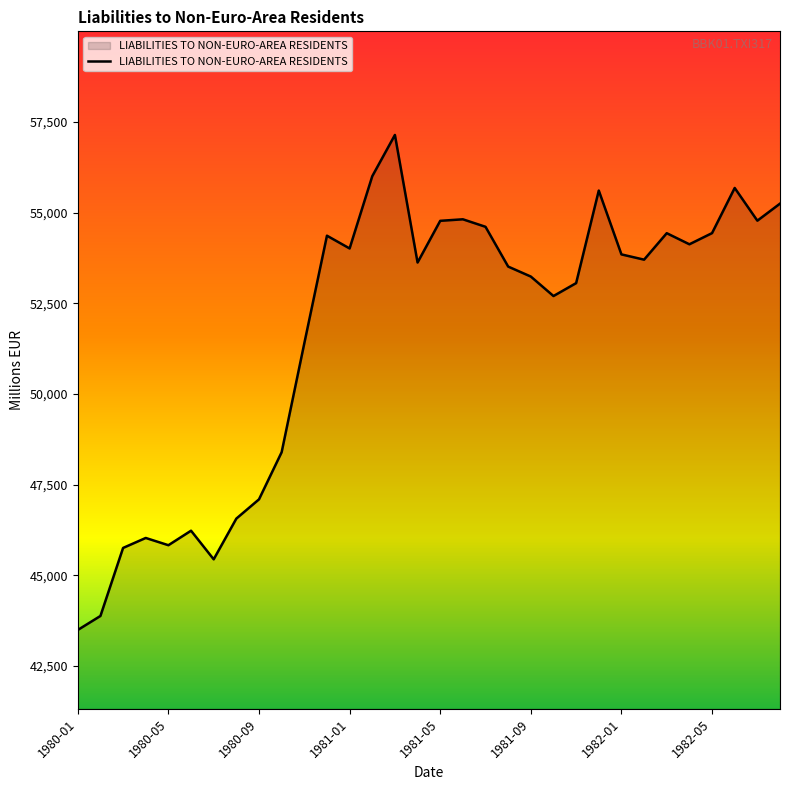

What is the difference between the maximum and minimum values?

13650